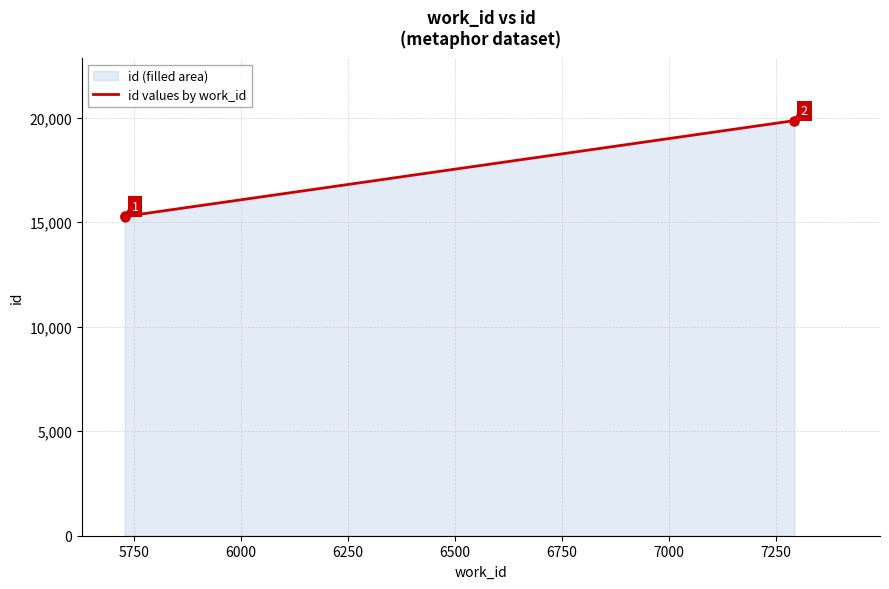

What is the change in value from 5750 to 6500?

+4592